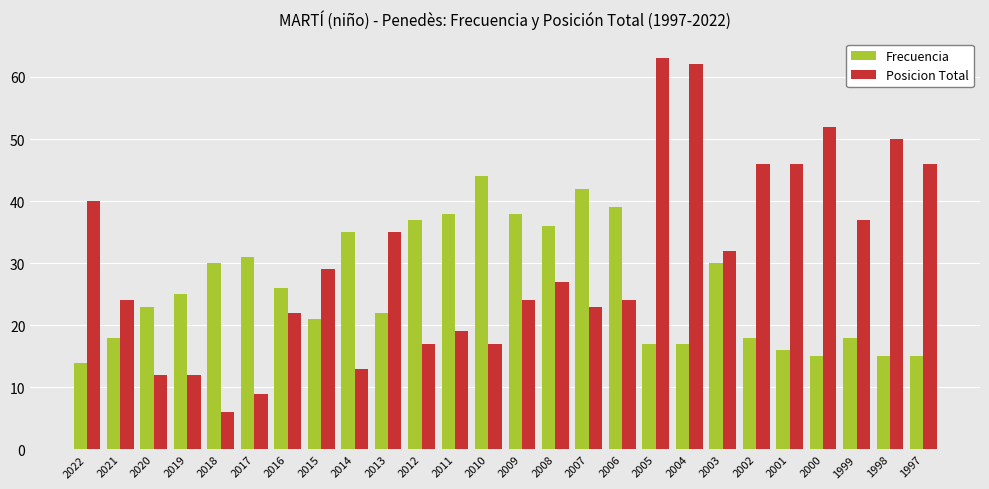

What is the difference between the maximum and minimum values in the Frecuencia series?

30